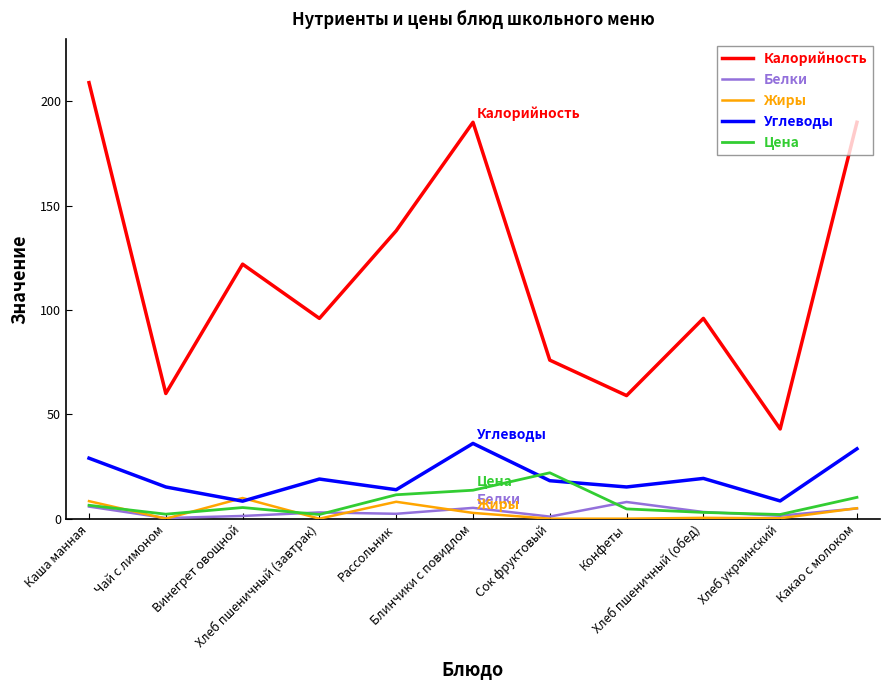

True or false: Калорийность and Цена cross at least once.

False